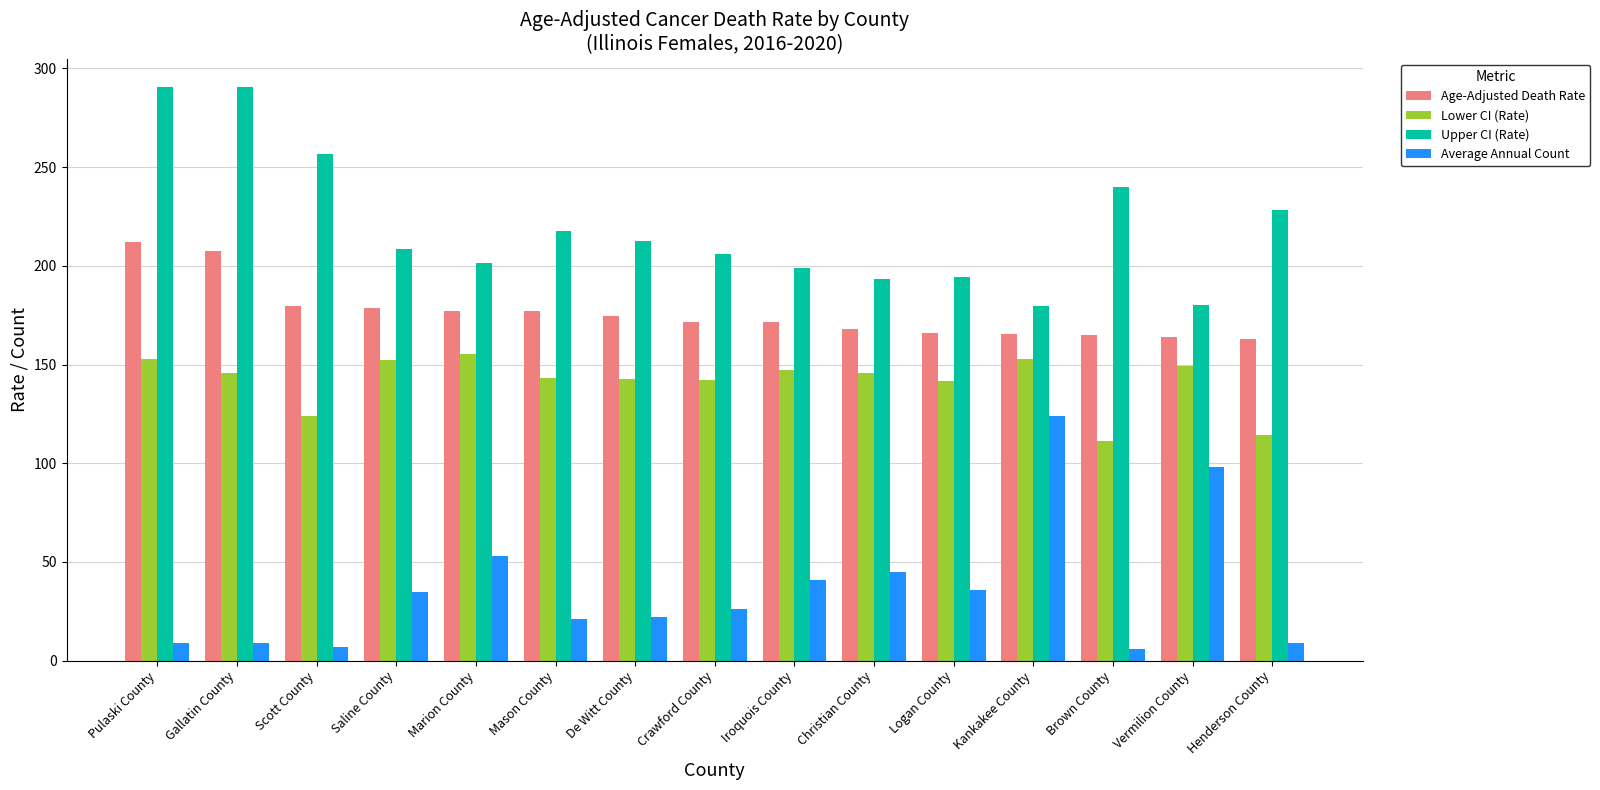

What is the maximum value for Average Annual Count?

124.0